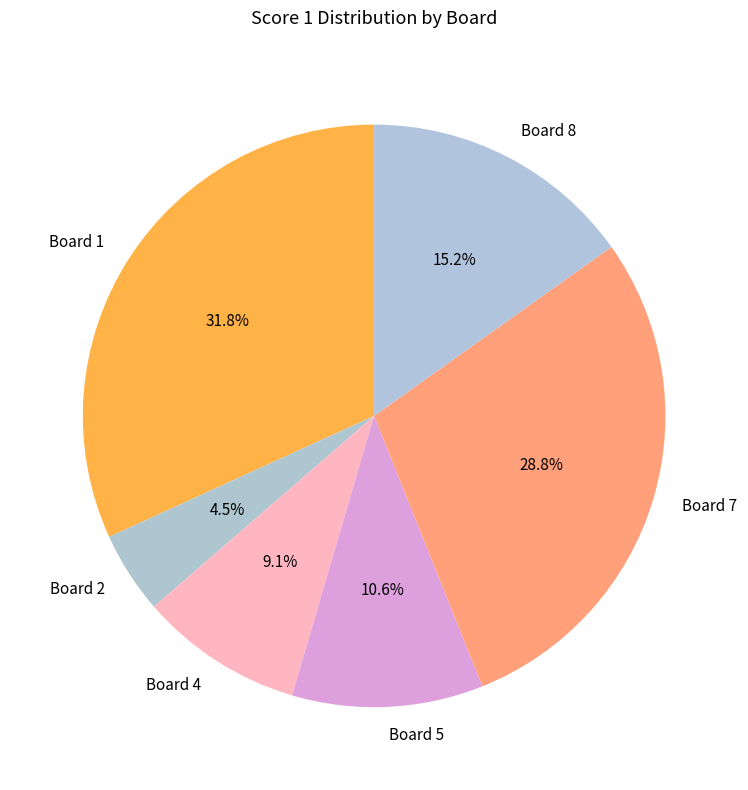

Rank the categories by value from lowest to highest.

Board 2, Board 4, Board 5, Board 8, Board 7, Board 1